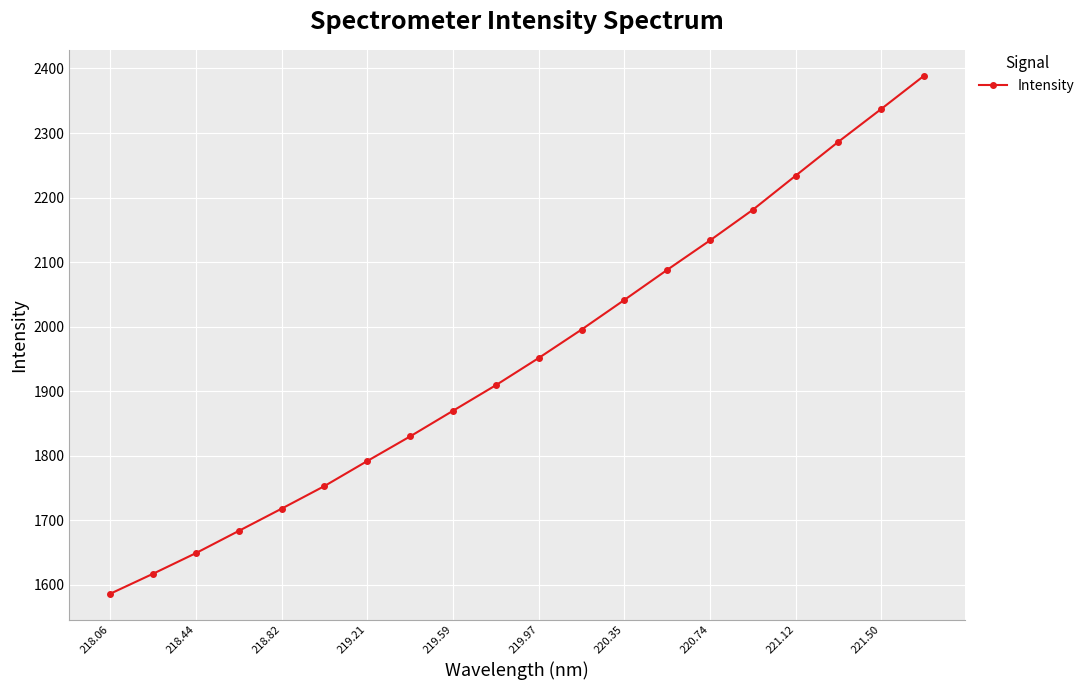

True or false: the data has more than 0 interior local peaks.

False